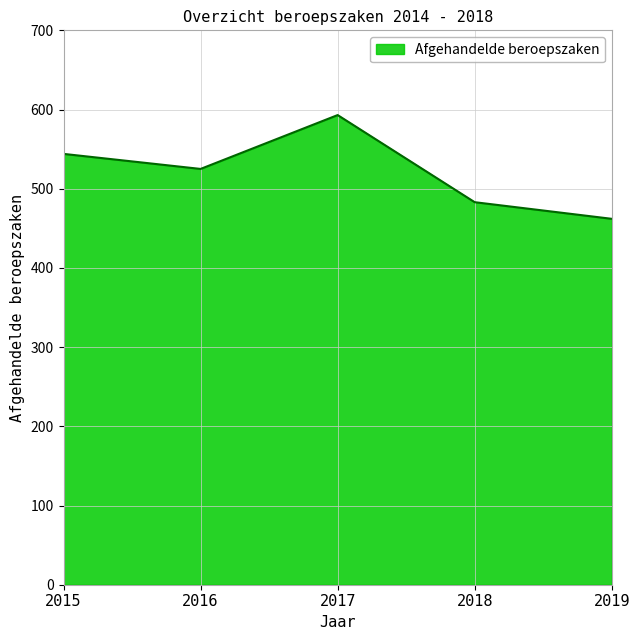

Which label corresponds to the largest value in the chart?

2017